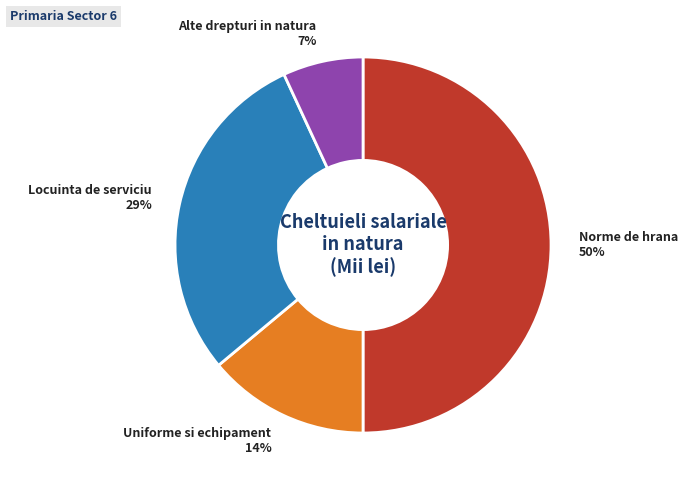

Is Alte drepturi in natura the majority of the pie?

No